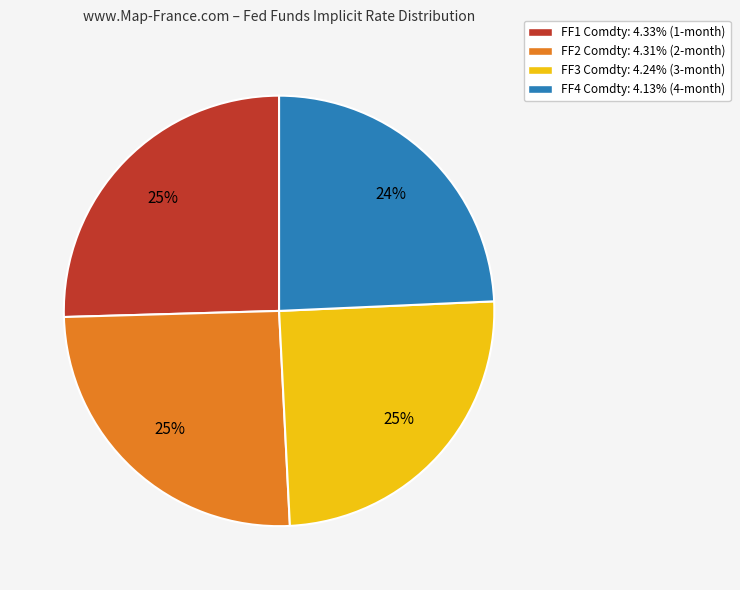

To the nearest percent, what is the difference between the largest and smallest slice percentages?

1%